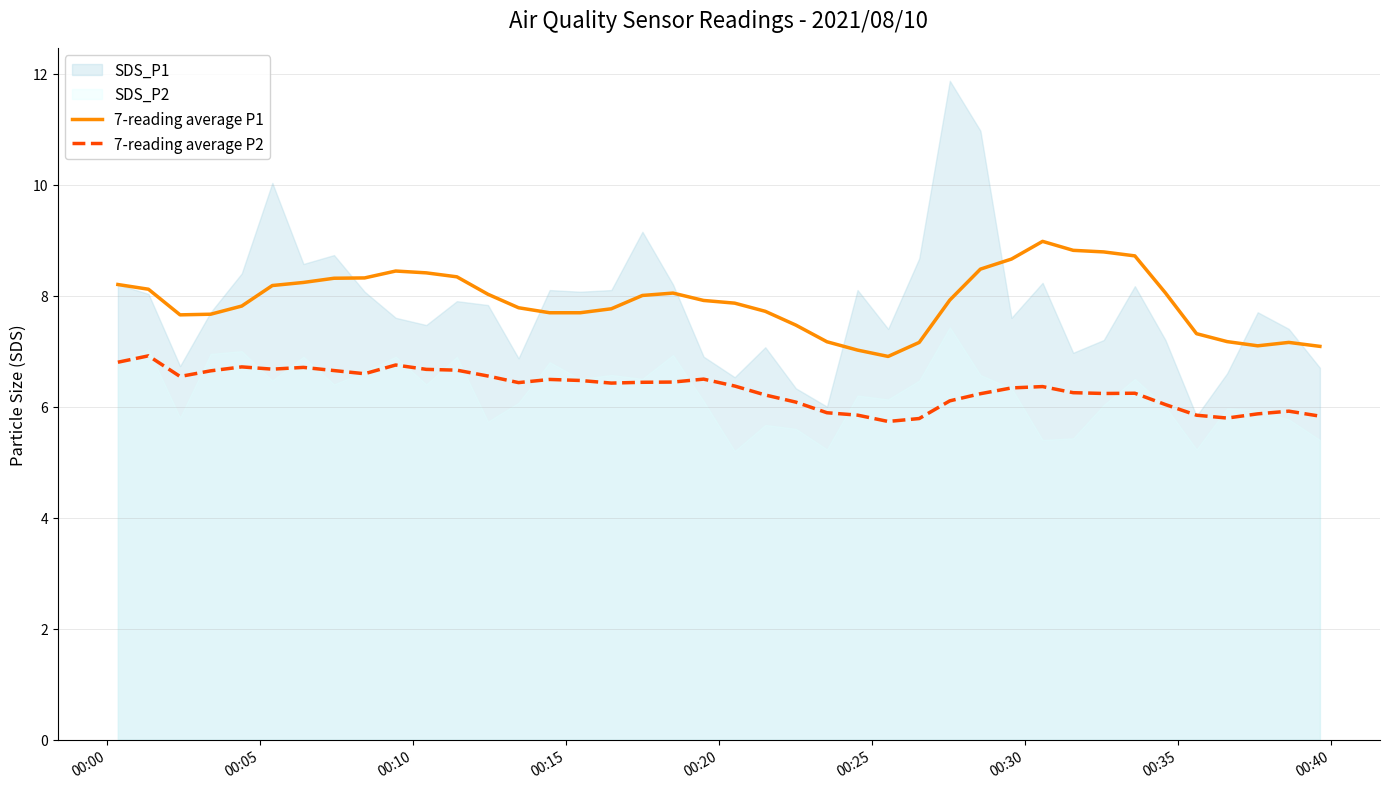

At how many categories does at least one series exceed 6?

40